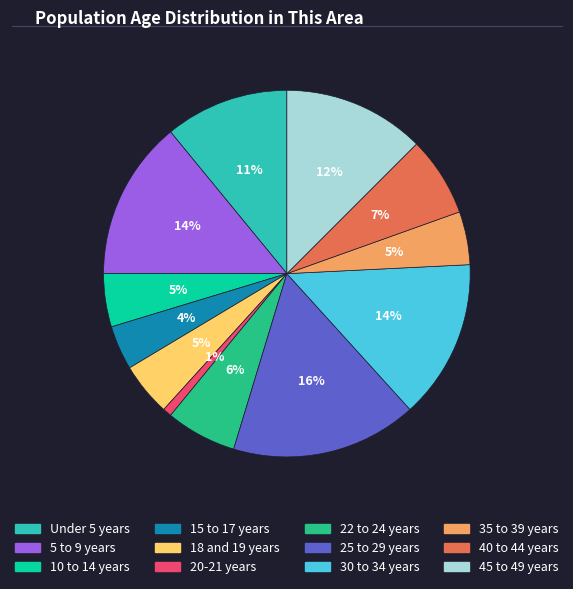

Is there any slice that represents more than half of the pie?

No